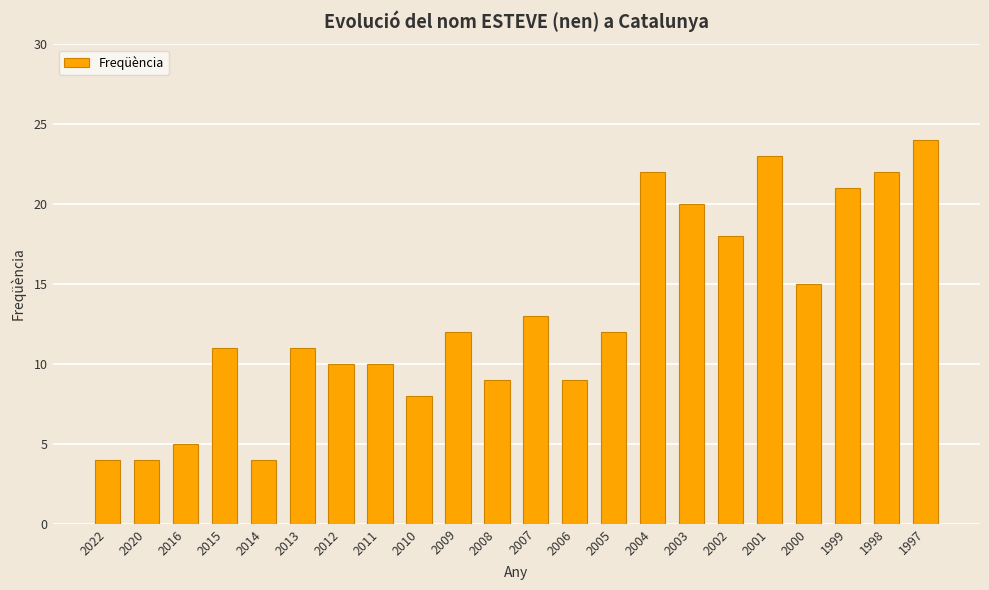

What value does the data have at 2020?

4